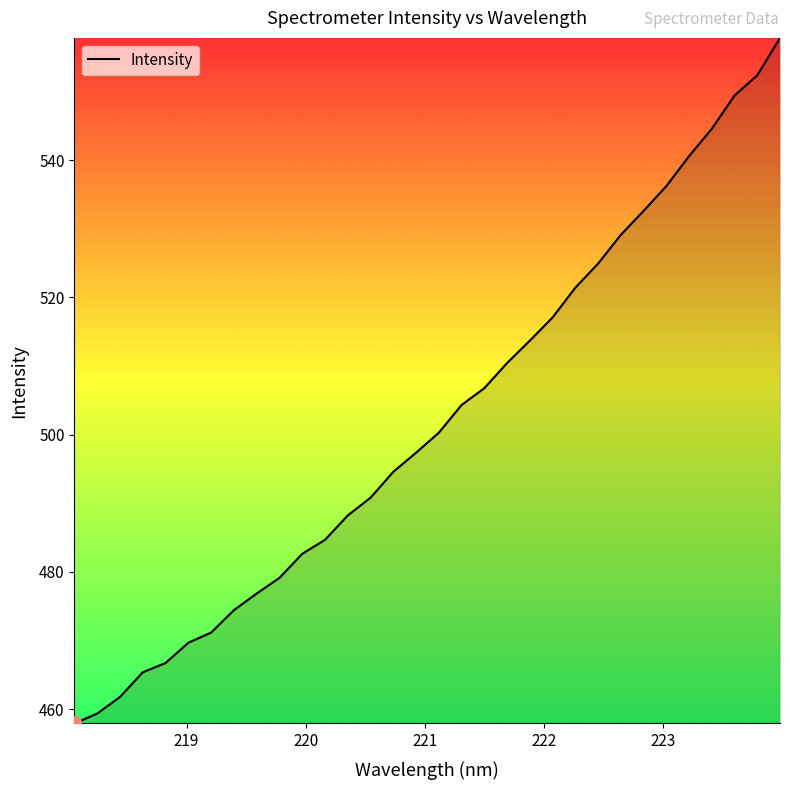

What is the difference between the maximum and minimum values?

99.9